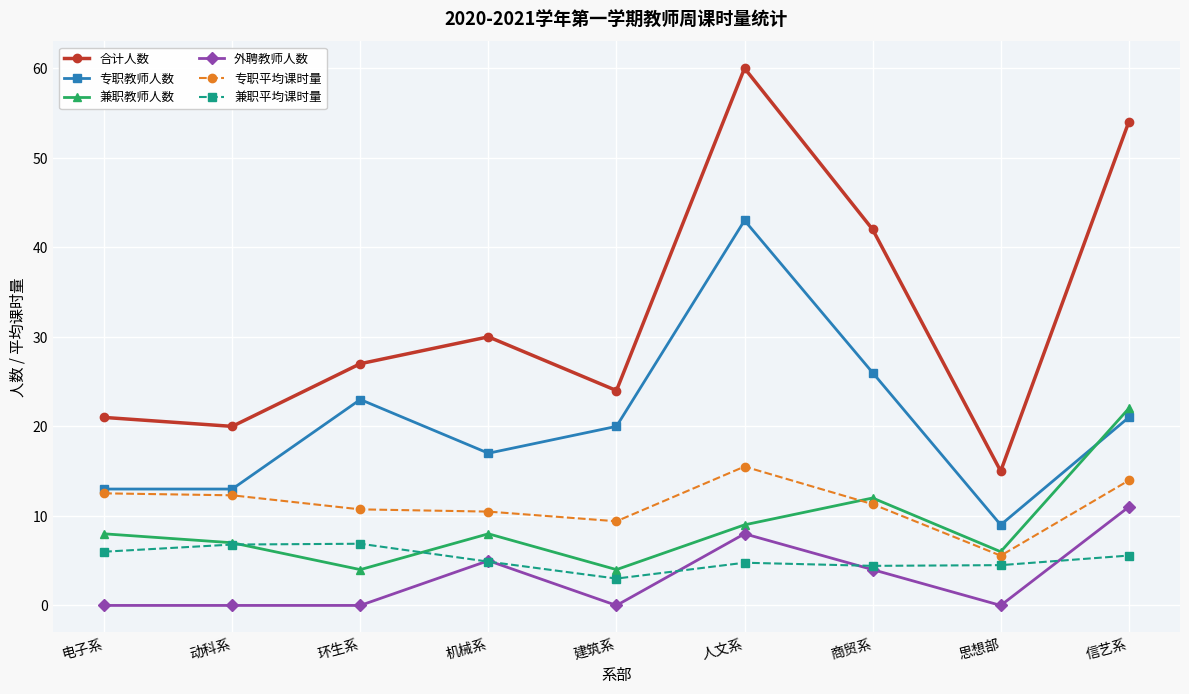

At which label is 专职教师人数 closest to 26?

商贸系